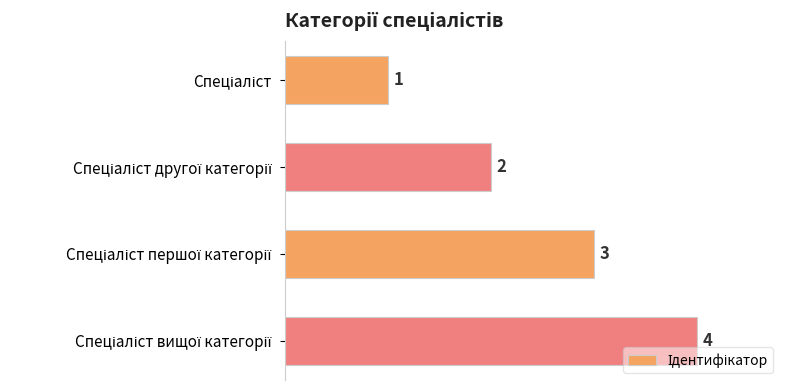

What is the value of the 3rd bar from the top?

3